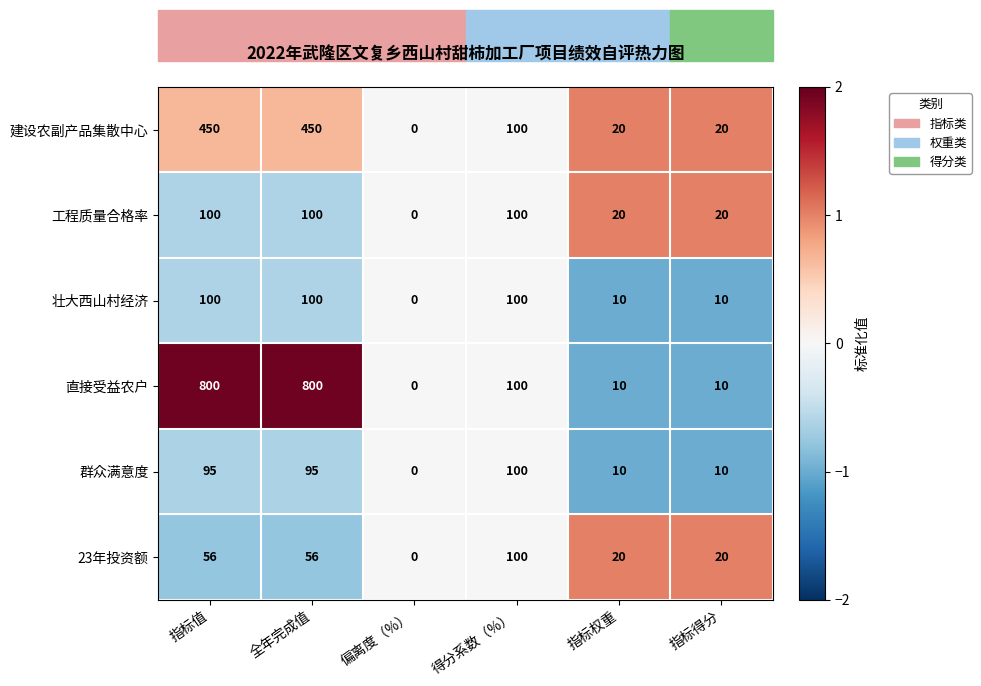

How many values in the 工程质量合格率 series are below 100?

3